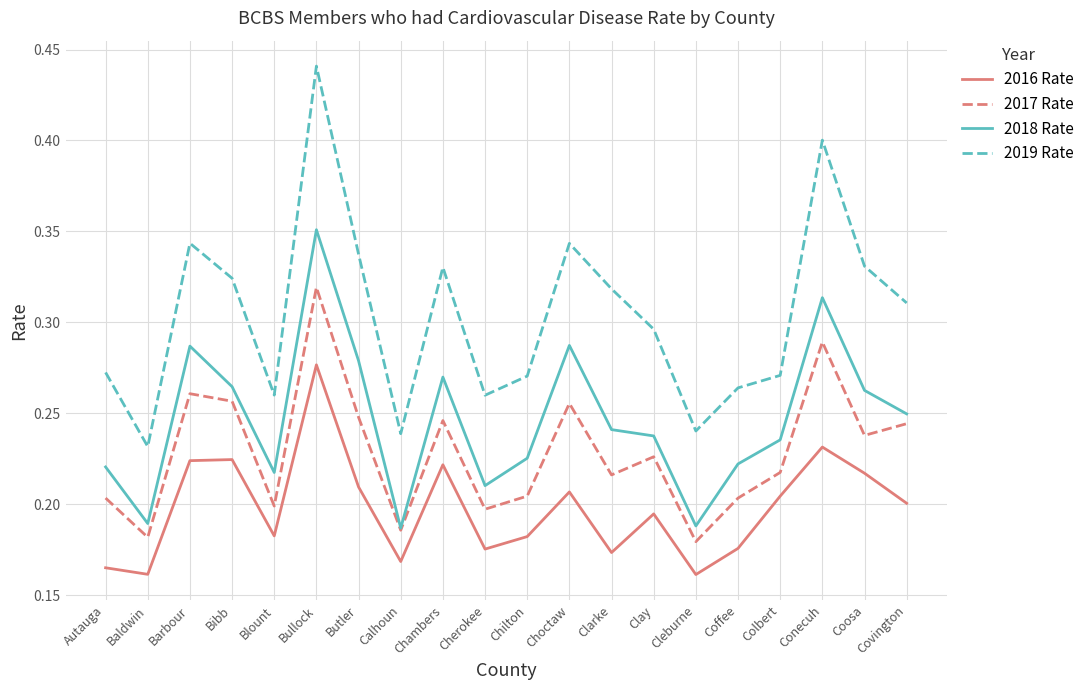

How many lines are shown in the chart?

4